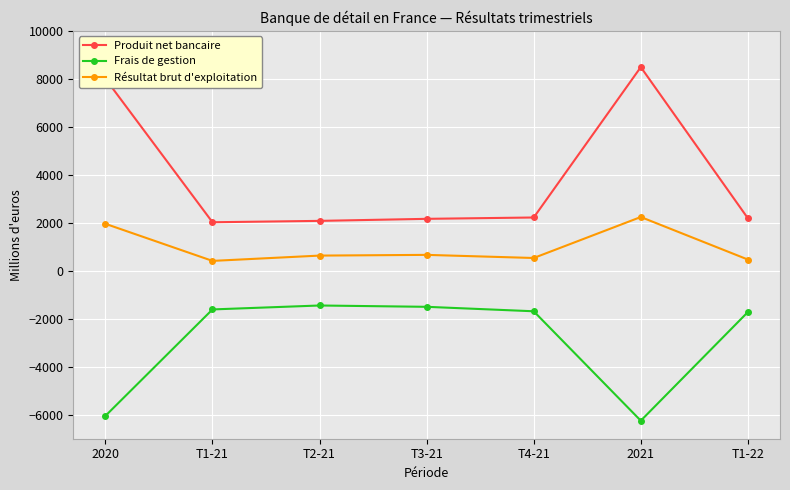

True or false: Frais de gestion has a value of -10605 at 2021.

False